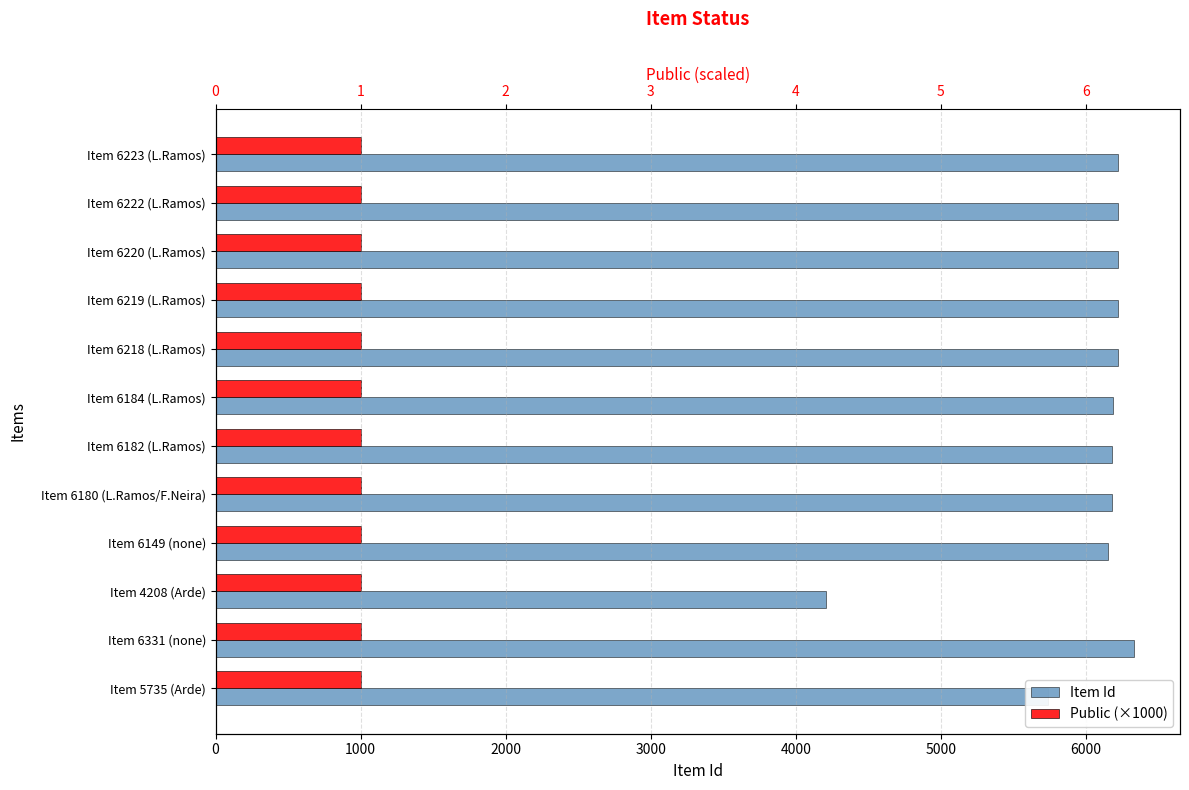

The value of Item Id at Item 6180 (L.Ramos/F.Neira) is 9394.7. True or false?

False